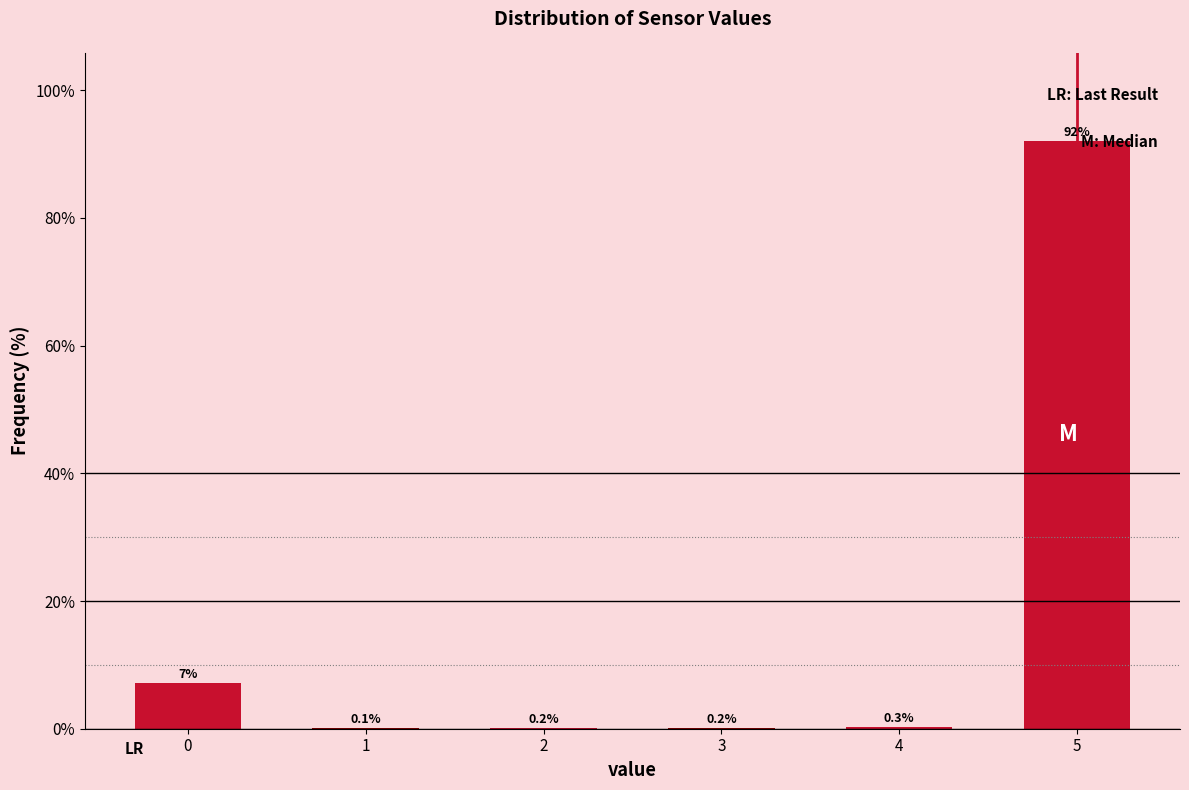

Reading left to right, extract all data points from this chart.

0=7.2	1=0.1	2=0.2	3=0.2	4=0.3	5=92.0